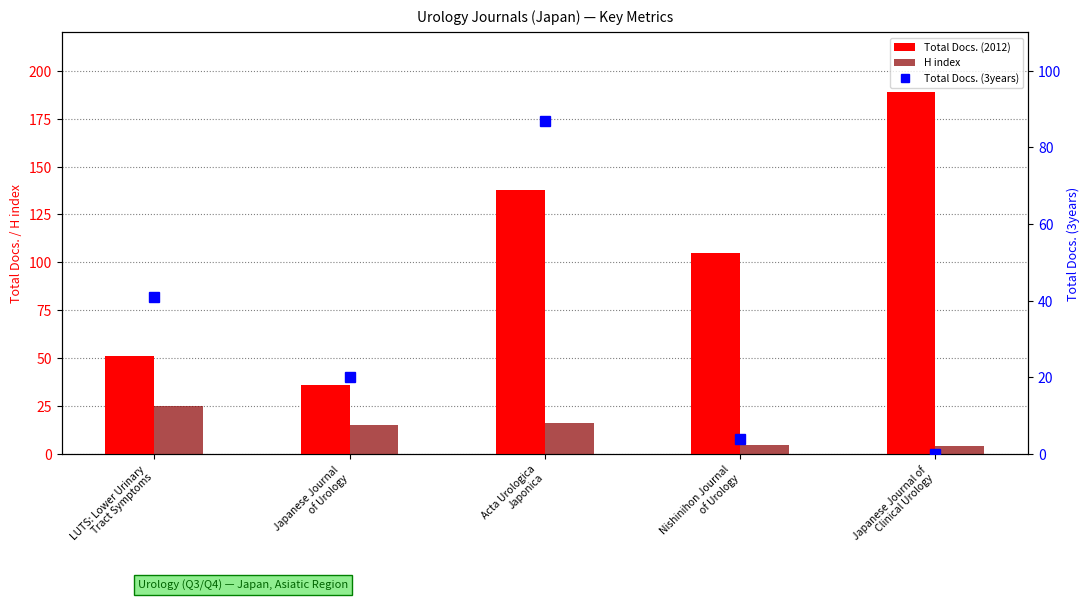

Is it true that H index equals 7 at Japanese Journal of
Clinical Urology?

False